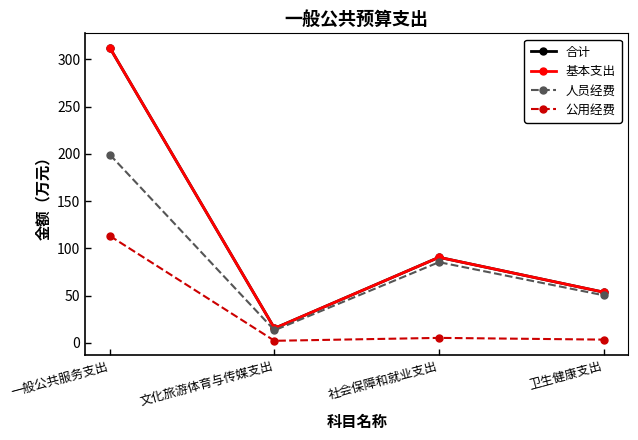

At which label does 基本支出 reach its minimum?

文化旅游体育与传媒支出